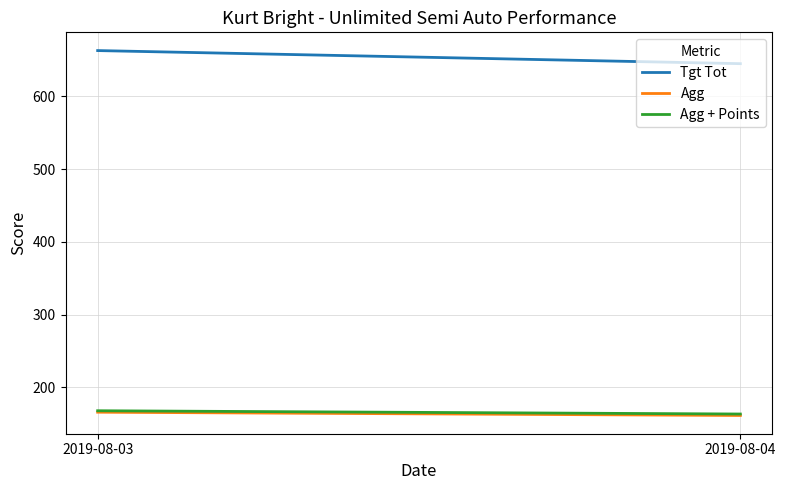

Between 2019-08-03 and 2019-08-04, which is larger?

2019-08-03